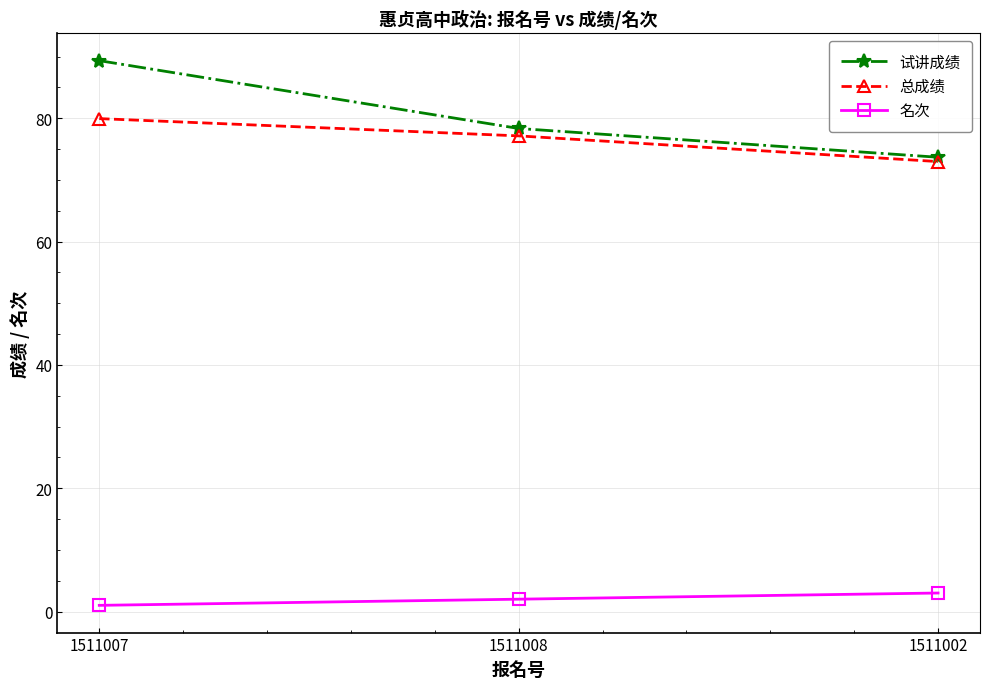

What are all the series names shown in the legend?

试讲成绩, 总成绩, 名次